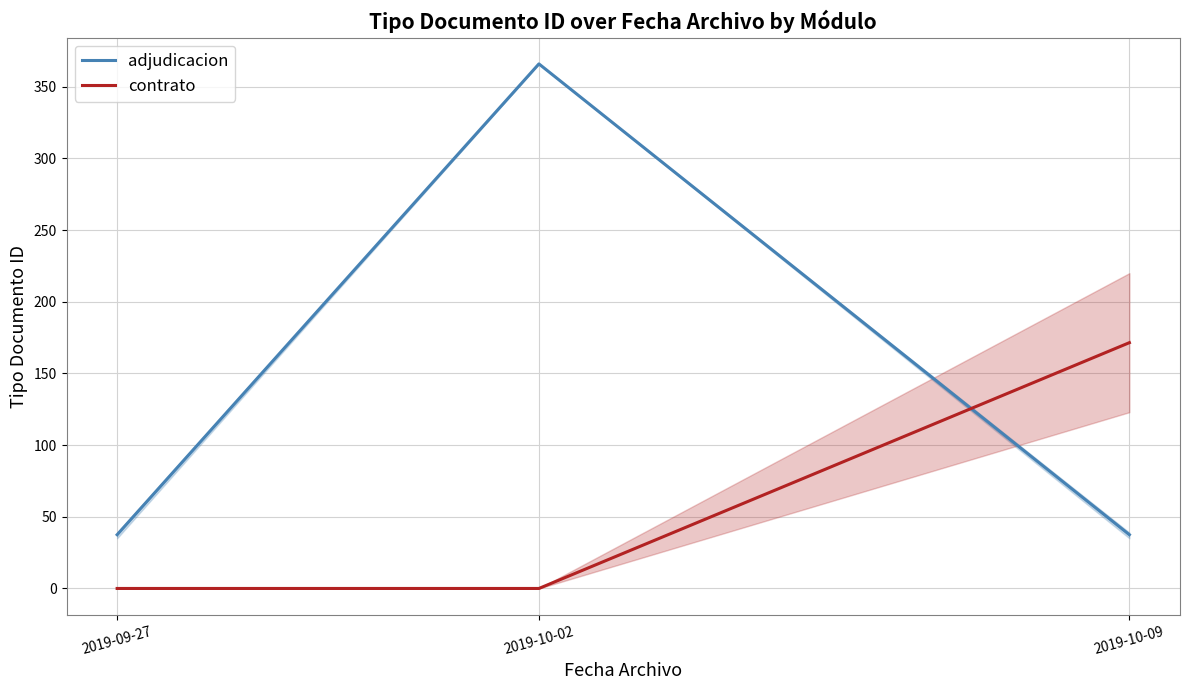

What is the difference between the highest and lowest values at 2019-10-09?

134.0